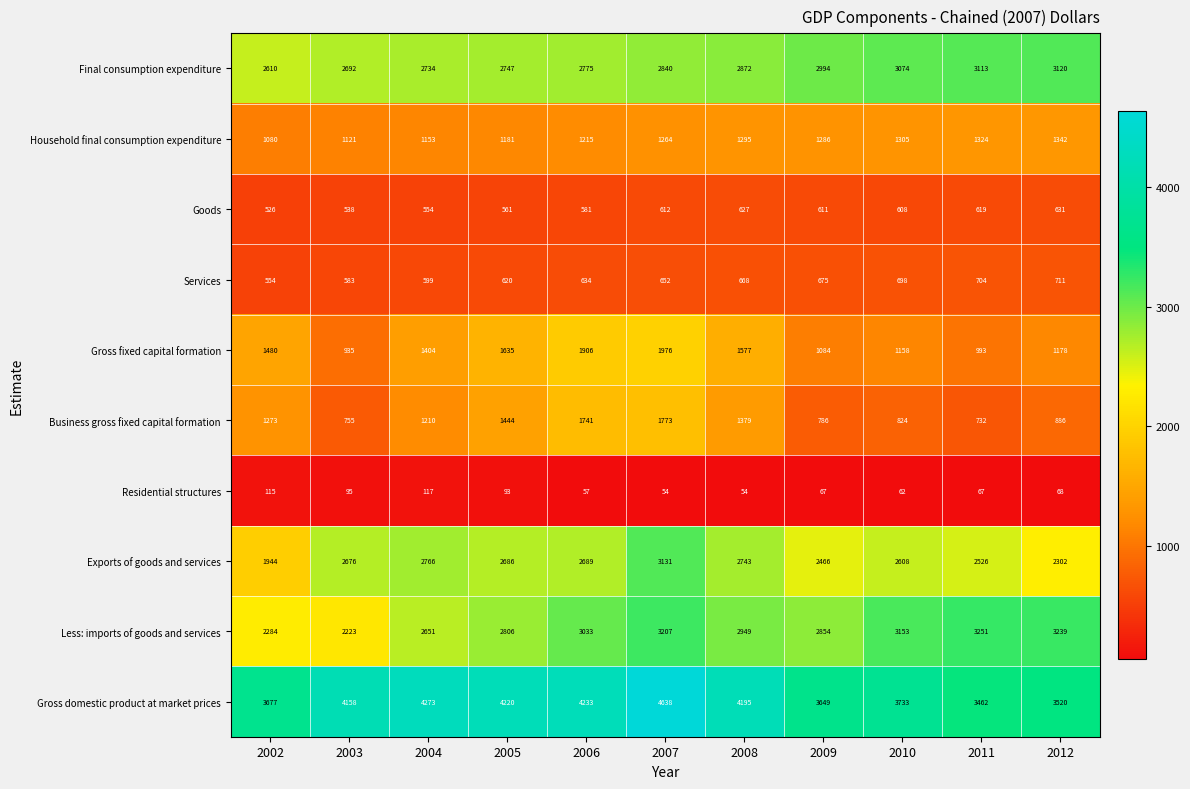

Between 2009 and 2010, which series saw the biggest shift?

Less: imports of goods and services